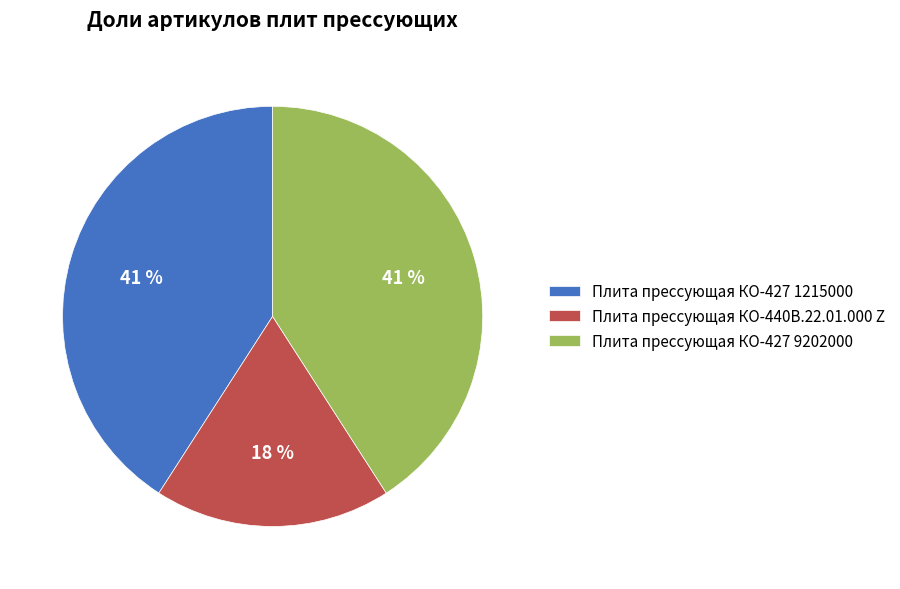

Which has a higher value, Плита прессующая КО-427 1215000 or Плита прессующая КО-440В.22.01.000 Z?

Плита прессующая КО-427 1215000